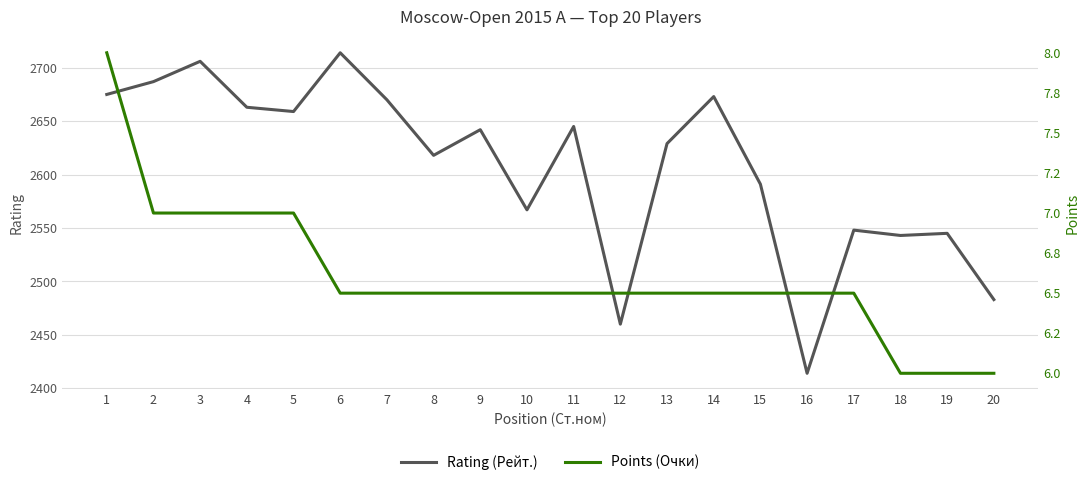

What is the average value of the Points (Очки) series?

6.6